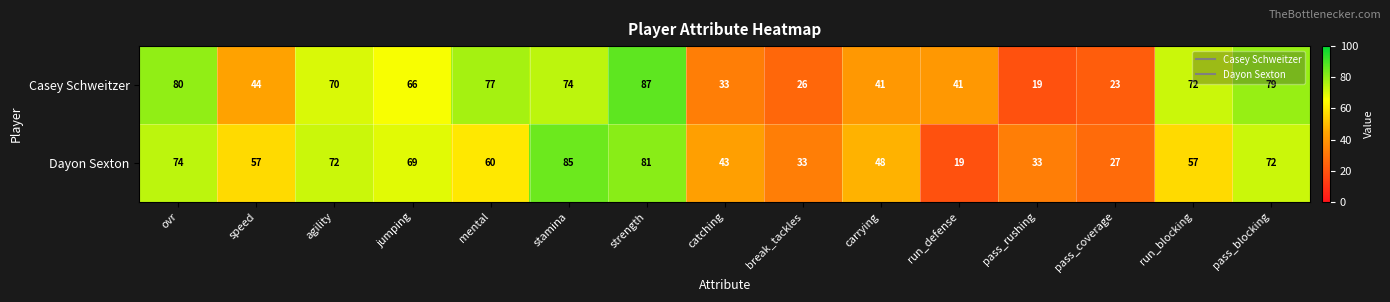

What is the difference between the maximum and second lowest values in the Casey Schweitzer series?

64